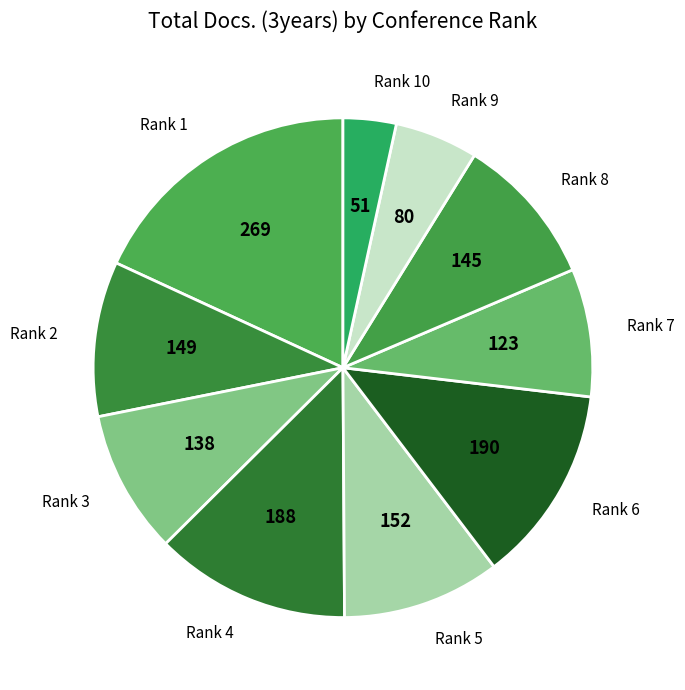

What is the smallest slice in the pie chart?

Rank 10